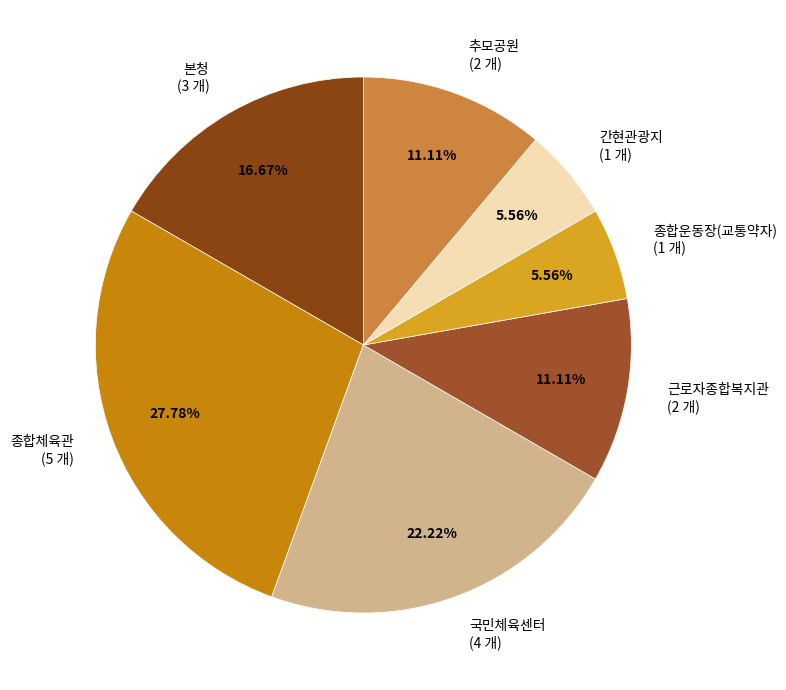

How much of the chart is everything except 근로자종합복지관?

88.9%